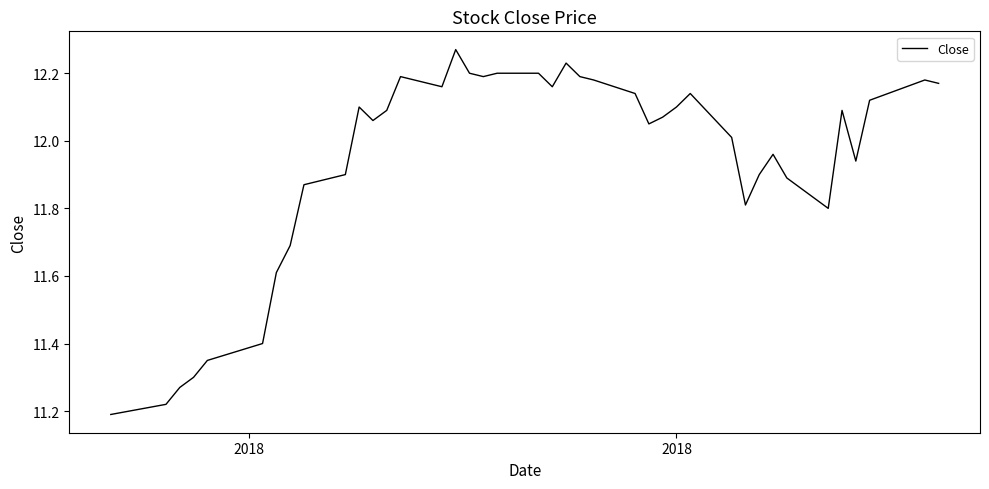

What is the difference between the maximum and minimum values?

1.1